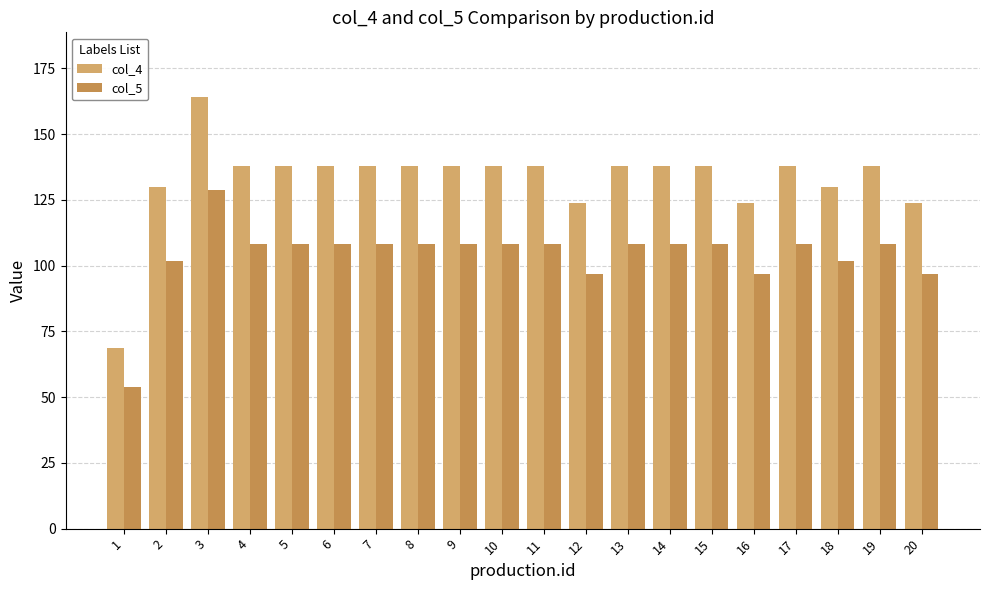

Is the value of col_4 at 13 greater than the value of col_5 at 11?

Yes